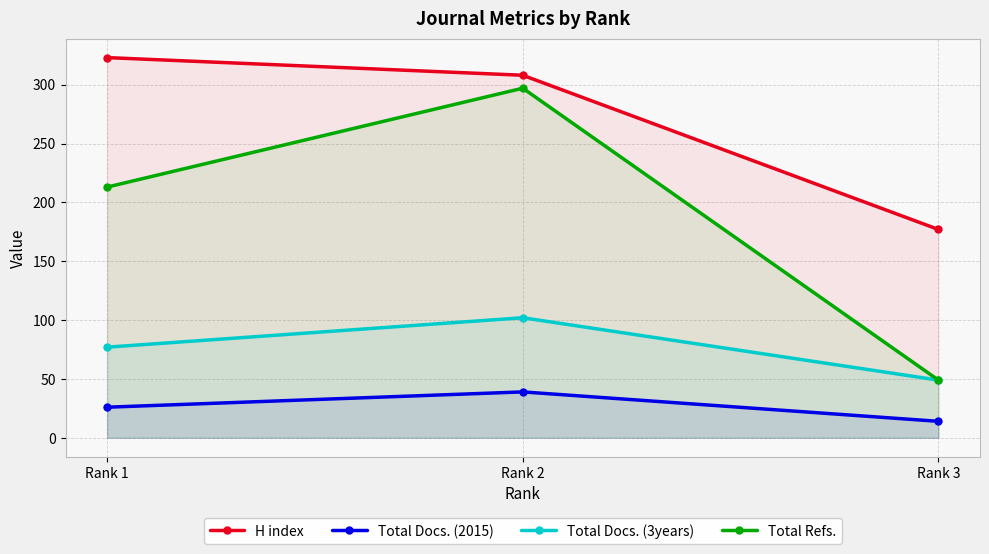

At which category is the sum across all series the highest?

Rank 2